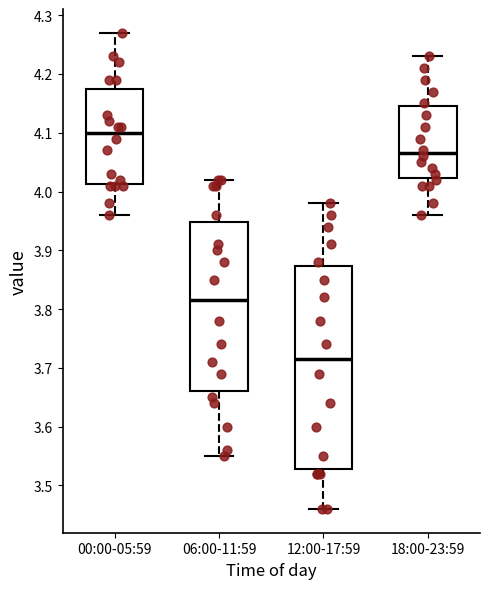

Which box has the lowest median line?

12:00-17:59